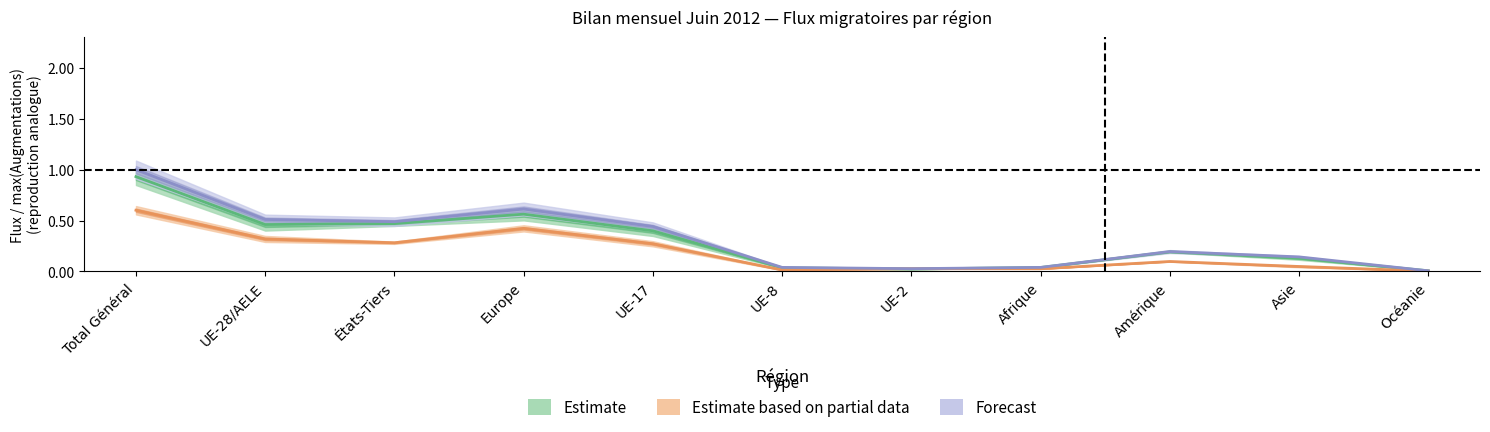

The value of Augmentations at États-Tiers is 0.8. True or false?

False